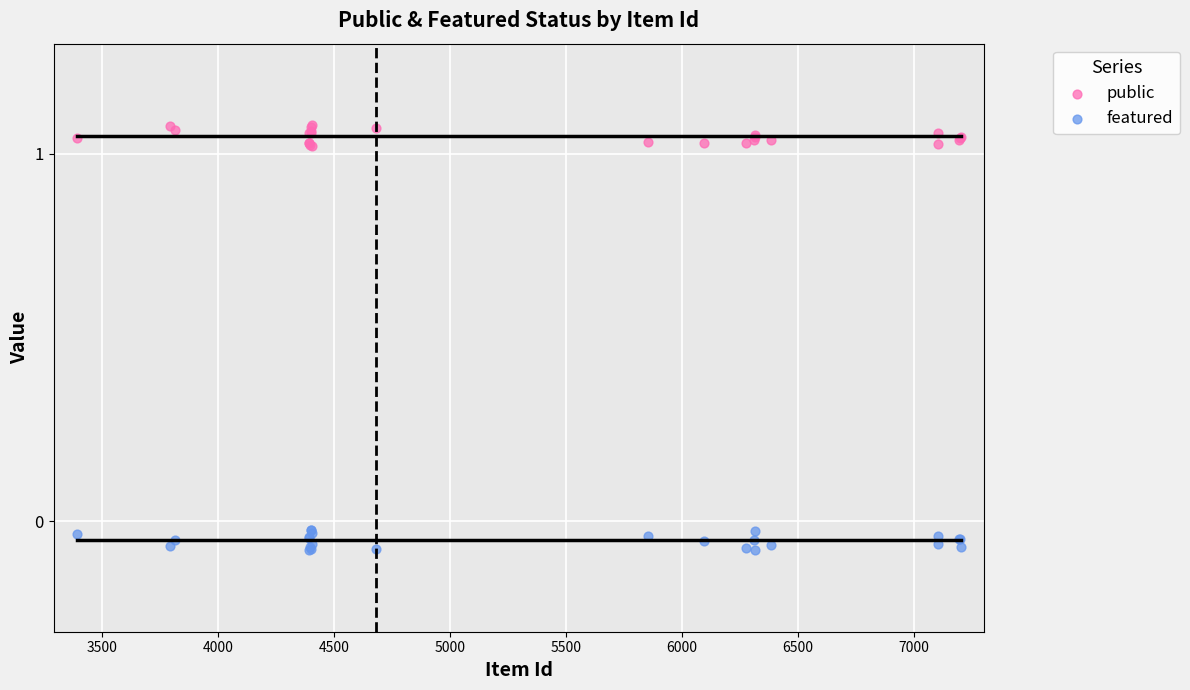

What is the X range (max minus min) for the scatter plot?

3807.0